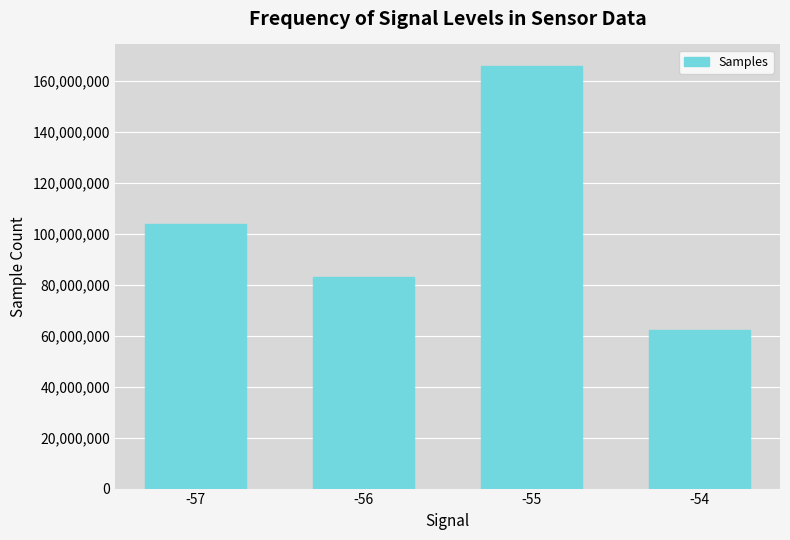

Count the values in the range 83059176 to 166015724.

3